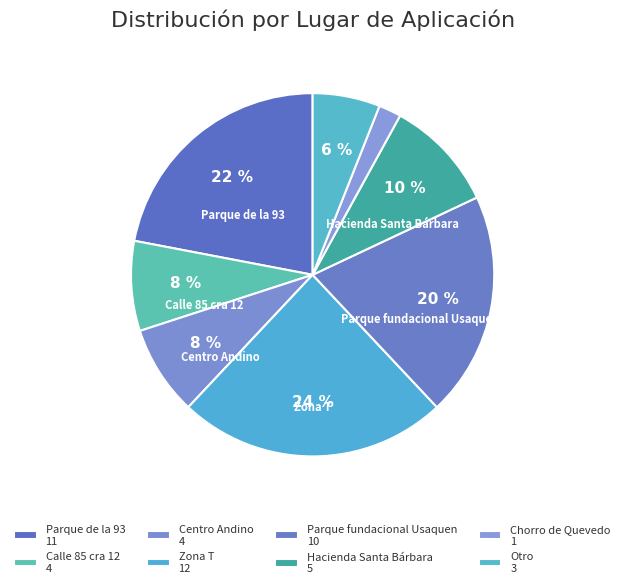

True or false: Centro Andino accounts for 1% of the total.

False